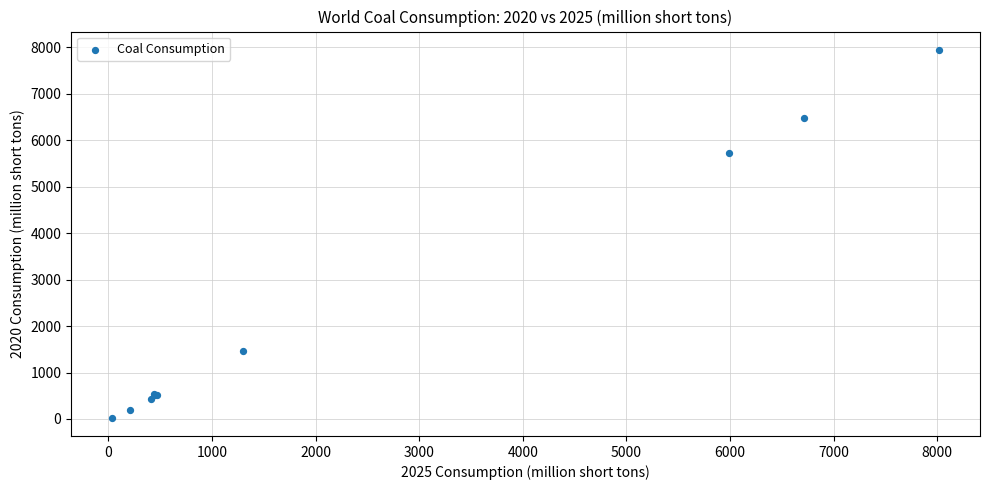

What Y value in the scatter plot is closest to 3985?

5729.5